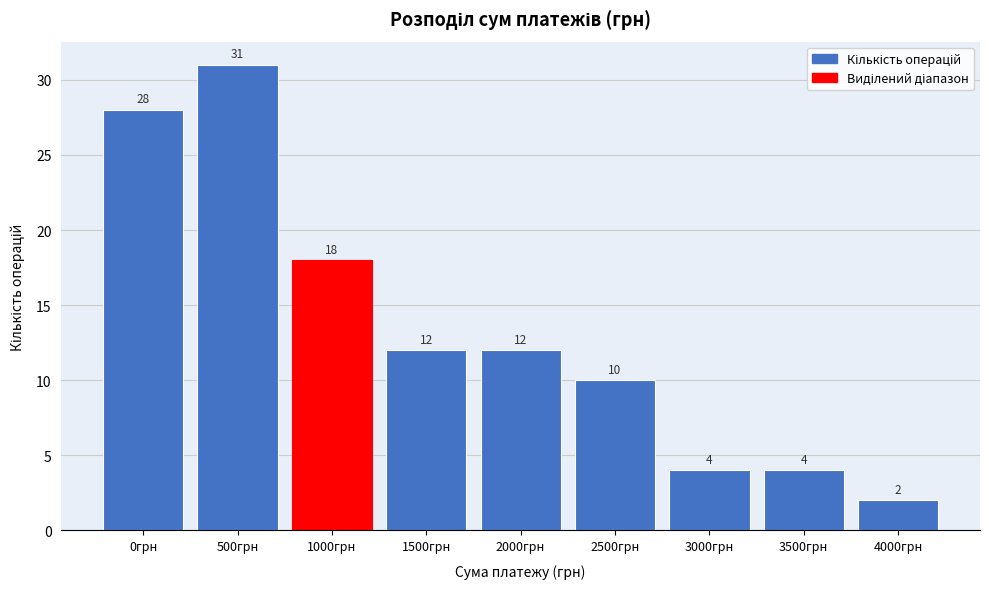

Reading left to right, extract all data points from this chart.

28	31	18	12	12	10	4	4	2